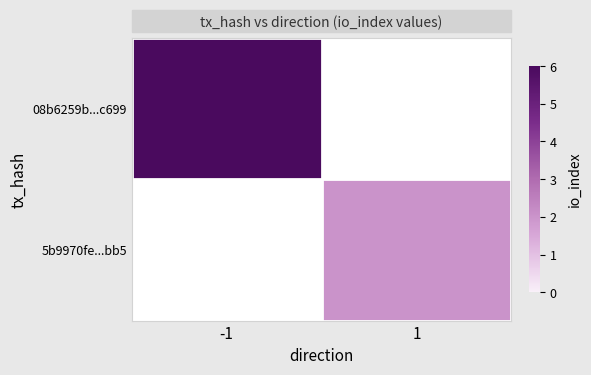

Rank the categories by 5b9970fe...bb5 value from highest to lowest.

-1, 1